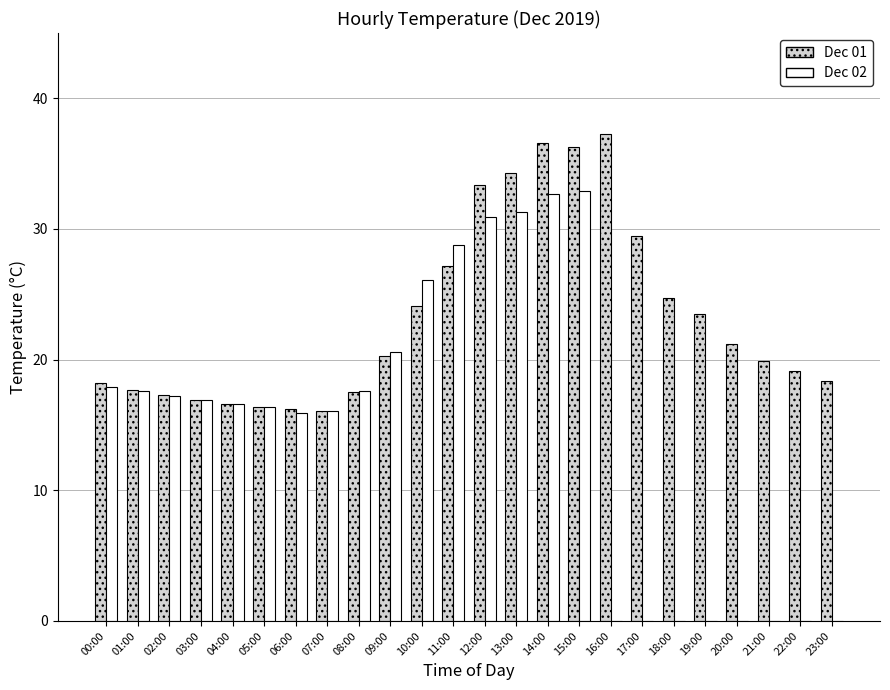

What is the total value across all series at 03:00?

33.8